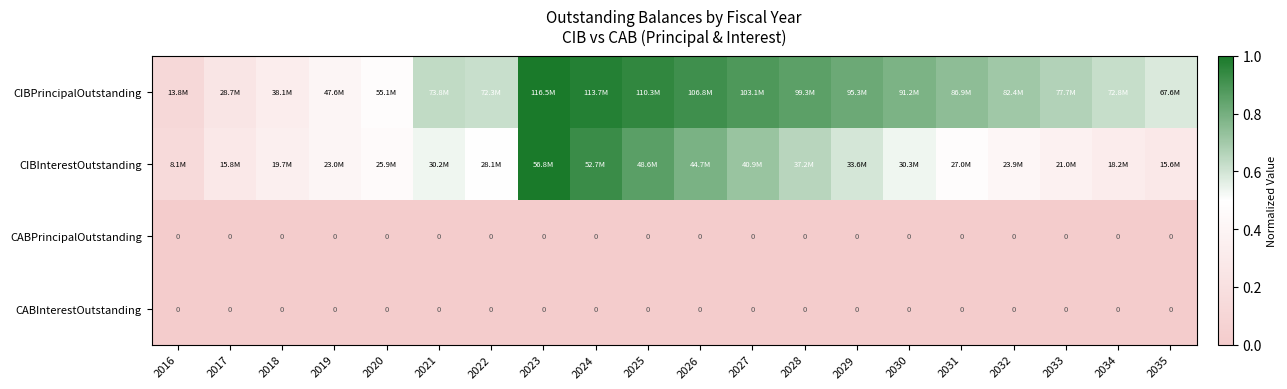

Which series has the largest total across all categories?

CIBPrincipalOutstanding